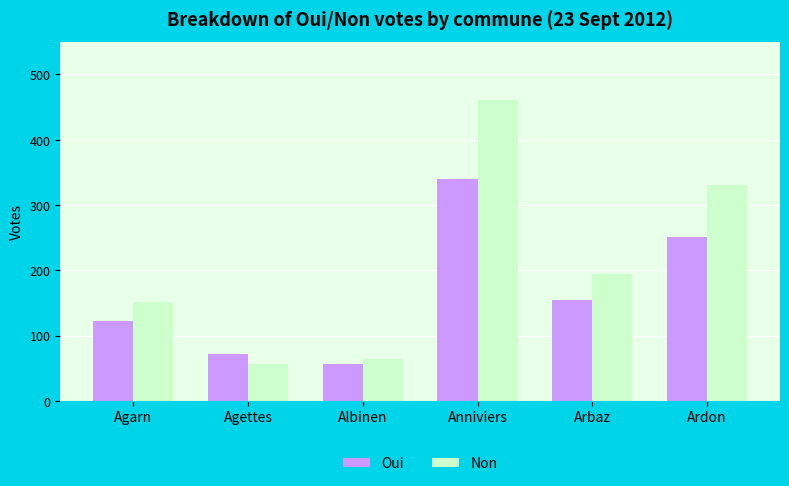

Reading left to right, extract all data points from this chart.

Oui: 122	71	57	340	154	251
Non: 151	57	64	460	195	330